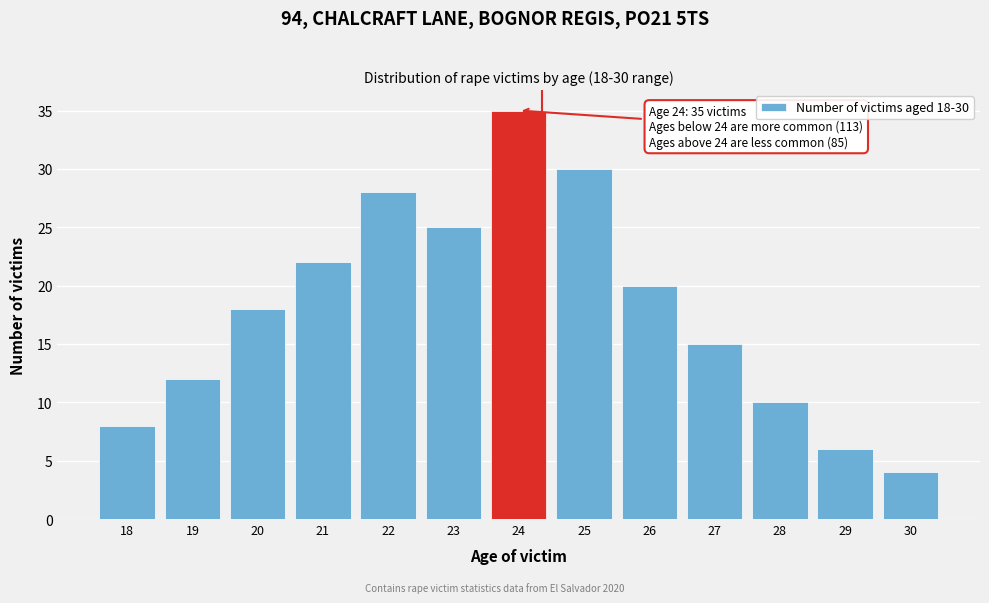

Reading left to right, extract all data points from this chart.

18=8	19=12	20=18	21=22	22=28	23=25	24=35	25=30	26=20	27=15	28=10	29=6	30=4